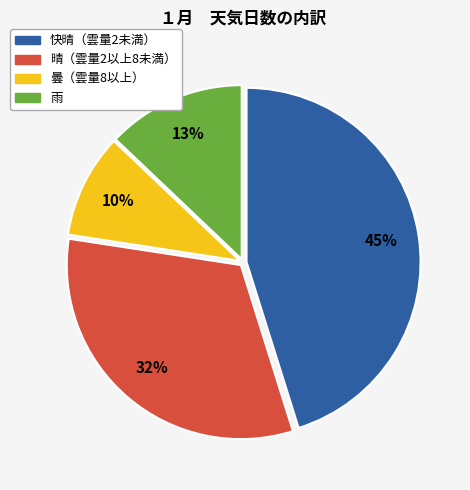

To the nearest percent, what is the difference between the largest and smallest slice percentages?

35%